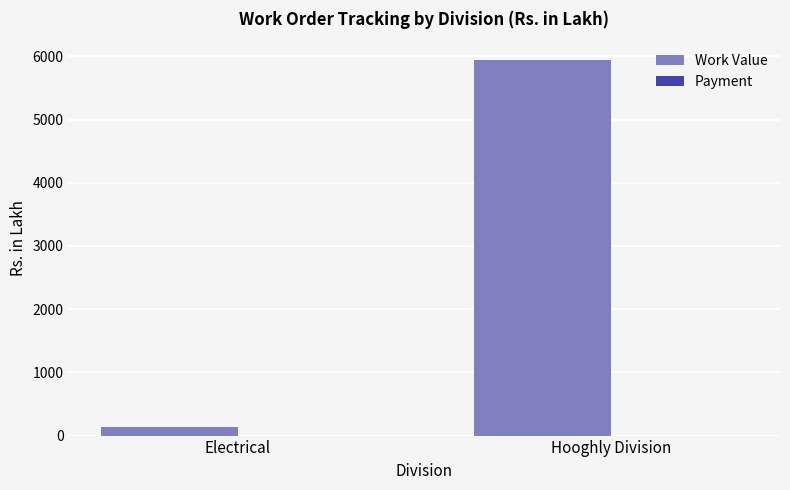

What is the total value across all series at Hooghly Division?

5943.5